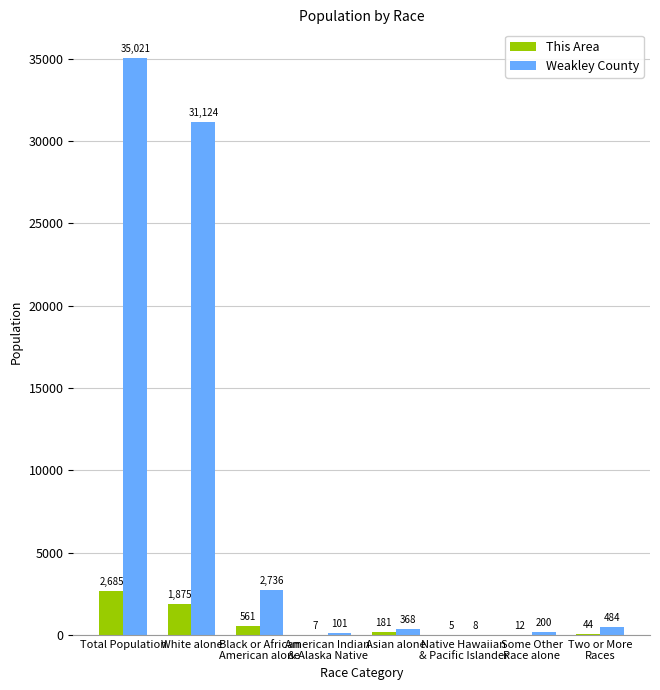

At which label does This Area first exceed 181?

Total Population